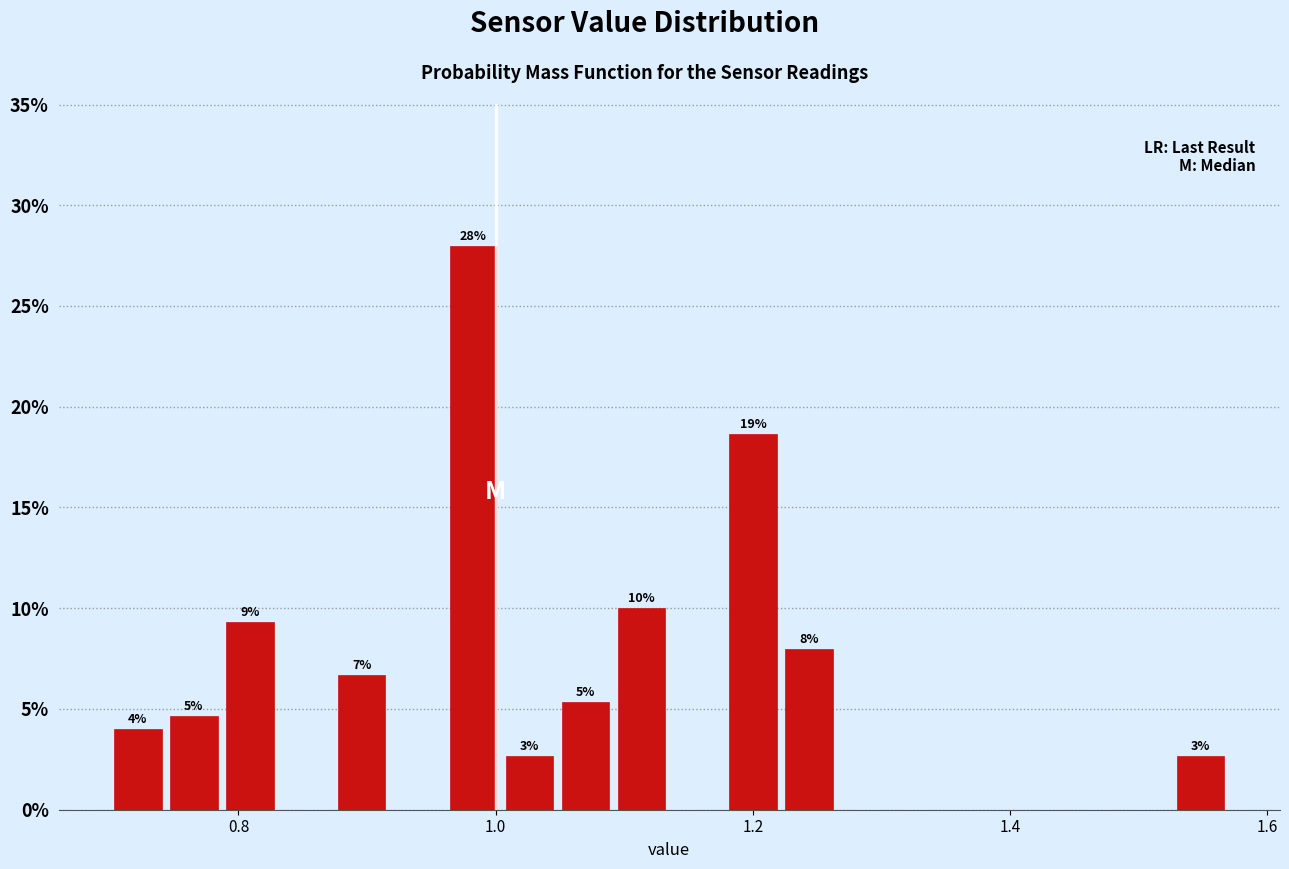

Read against the x-axis, roughly where is the centre of the tallest bar?

0.98